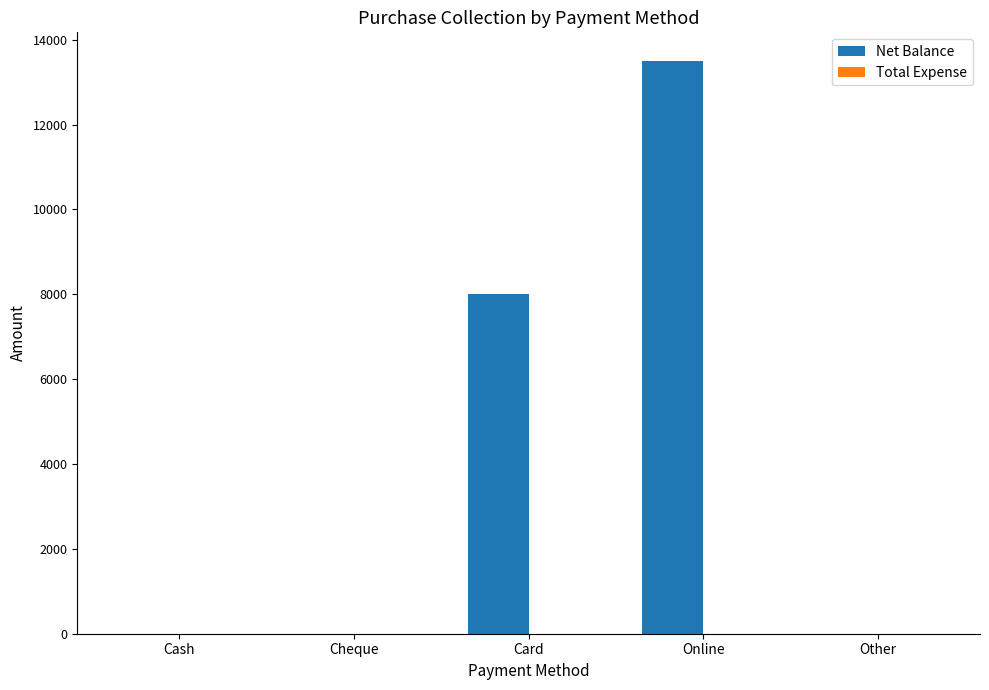

What is the sum of all values?

21500